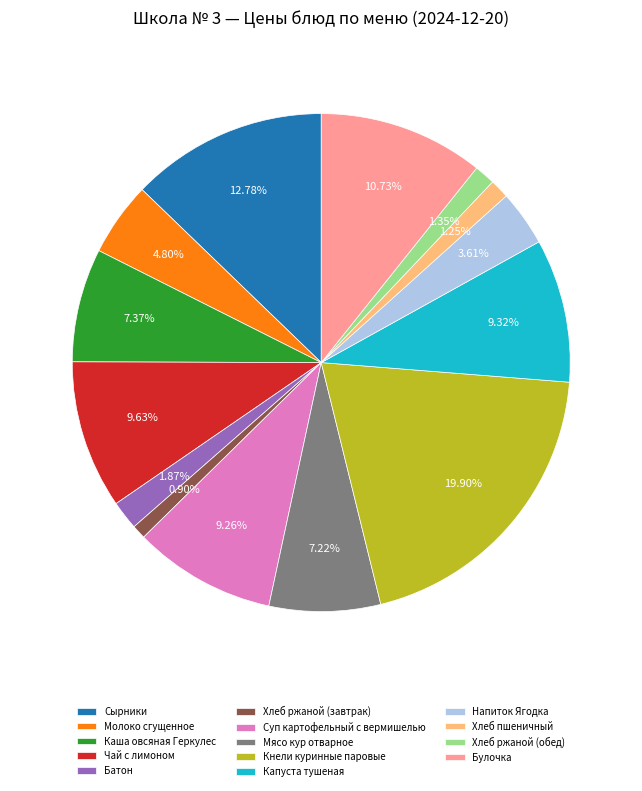

True or false: Чай с лимоном accounts for 18% of the total.

False